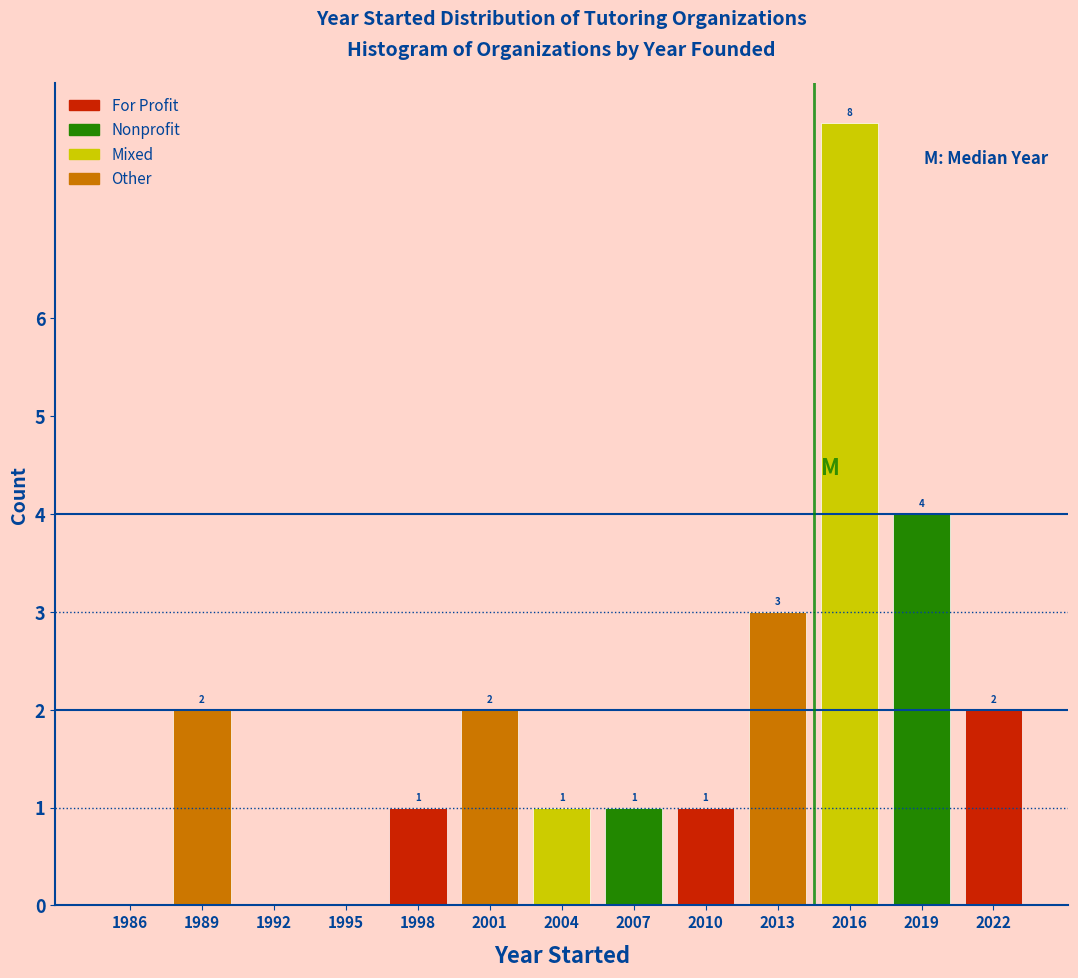

Reading right to left, list all the values displayed in this chart.

2022=2	2019=4	2016=8	2013=3	2010=1	2007=1	2004=1	2001=2	1998=1	1995=0	1992=0	1989=2	1986=0